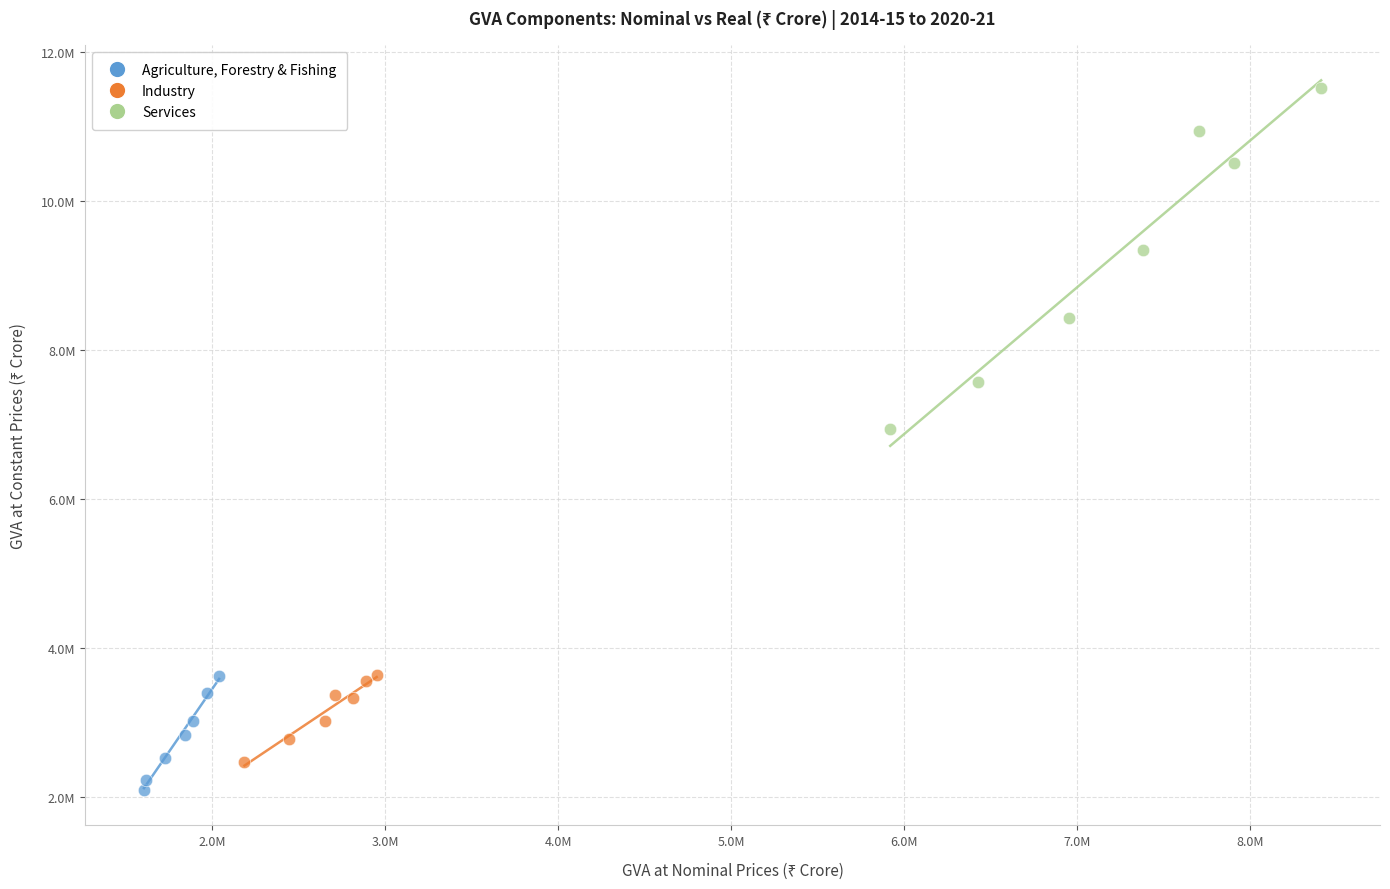

What are all the series names shown in the legend?

Agriculture, Forestry & Fishing, Industry, Services